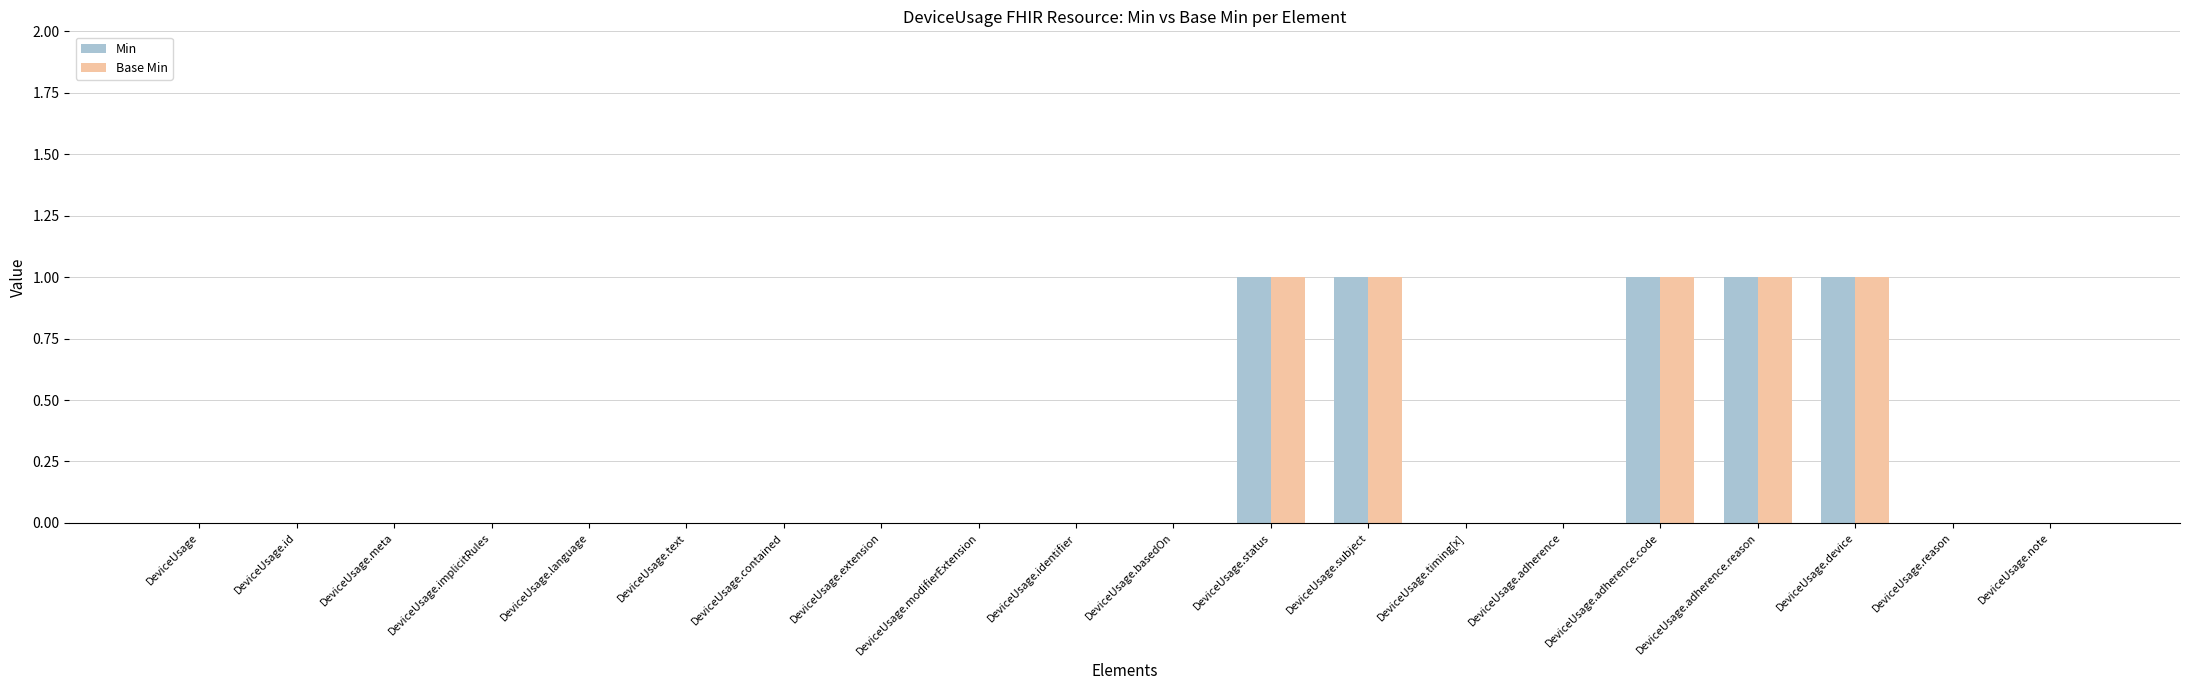

The value of Min at DeviceUsage.text is 0. True or false?

True